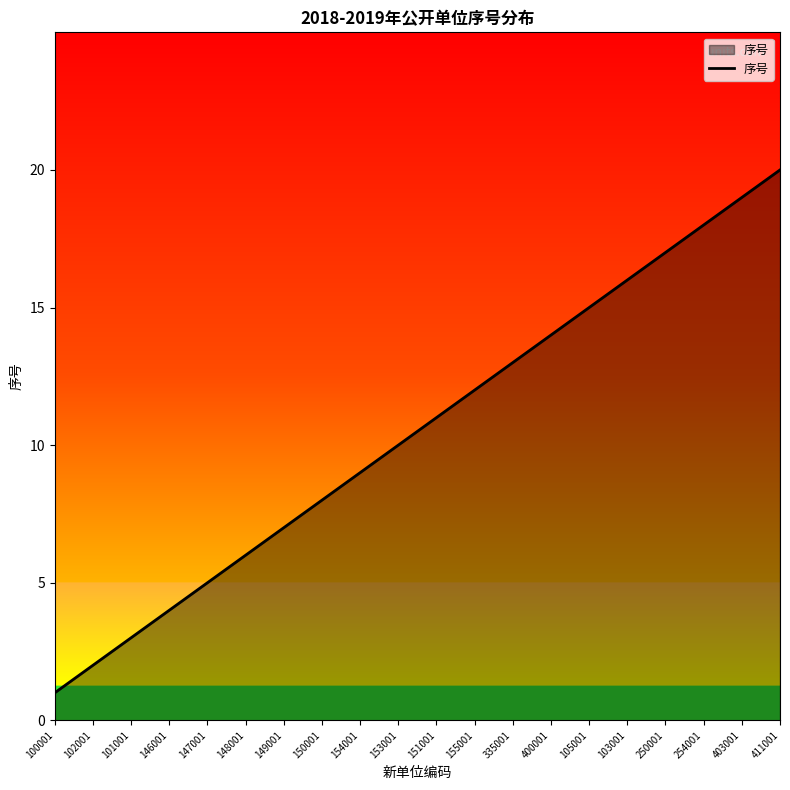

How many categories are shown in the chart?

20